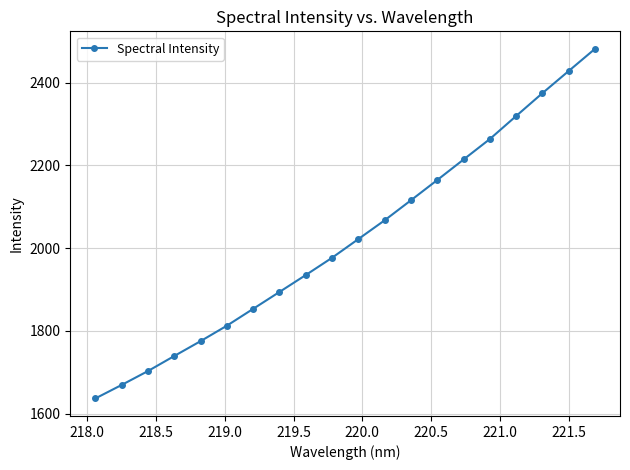

What is the value of the 3rd point from the left?

1702.9